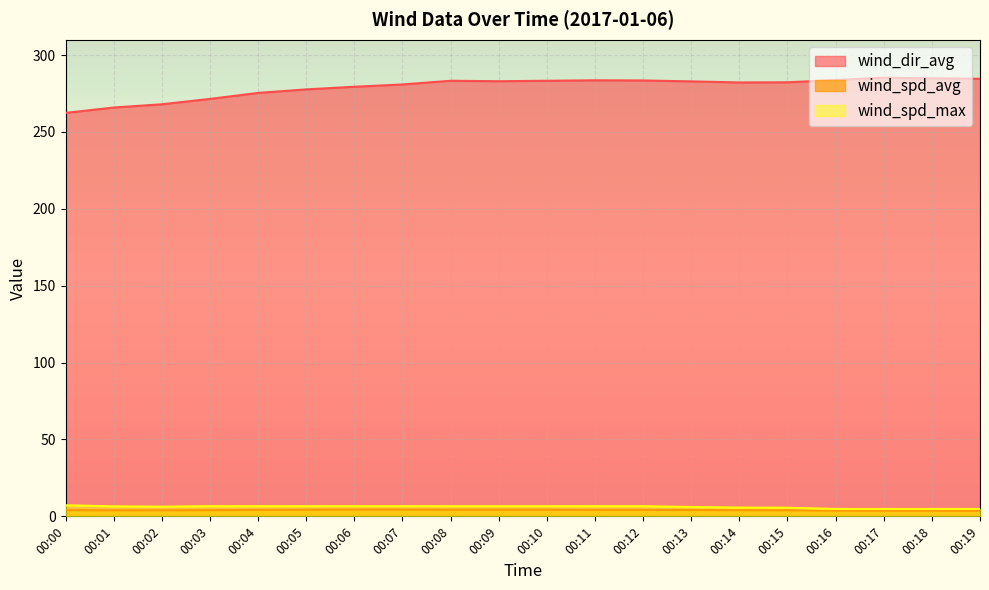

Reading left to right, extract all data points from this chart.

wind_dir_avg: 00:00=262.4	00:01=265.9	00:02=268.0	00:03=271.5	00:04=275.4	00:05=277.7	00:06=279.4	00:07=280.9	00:08=283.3	00:09=283.0	00:10=283.3	00:11=283.6	00:12=283.5	00:13=282.9	00:14=282.2	00:15=282.3	00:16=283.8	00:17=285.3	00:18=284.9	00:19=284.6
wind_spd_avg: 00:00=4.0	00:01=3.9	00:02=3.9	00:03=4.0	00:04=4.2	00:05=4.3	00:06=4.4	00:07=4.4	00:08=4.3	00:09=4.3	00:10=4.3	00:11=4.2	00:12=4.2	00:13=4.1	00:14=4.0	00:15=3.9	00:16=3.7	00:17=3.7	00:18=3.7	00:19=3.6
wind_spd_max: 00:00=7.2	00:01=6.5	00:02=6.3	00:03=6.6	00:04=6.6	00:05=6.6	00:06=6.6	00:07=6.6	00:08=6.6	00:09=6.6	00:10=6.6	00:11=6.6	00:12=6.6	00:13=6.1	00:14=5.7	00:15=5.6	00:16=4.8	00:17=4.8	00:18=4.8	00:19=4.8